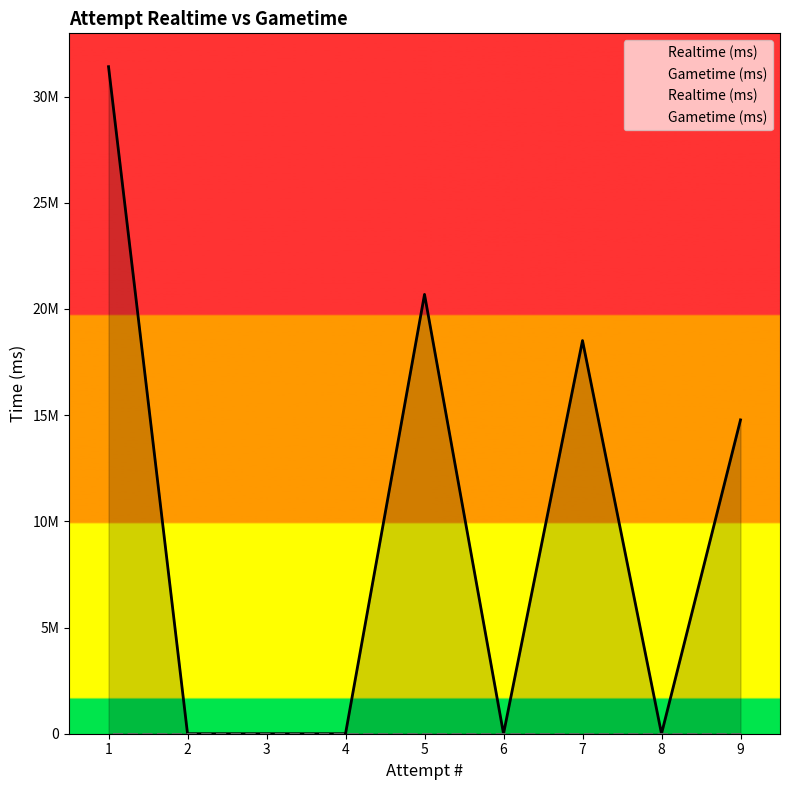

List the labels in order of value, largest first.

1, 5, 7, 9, 8, 6, 4, 3, 2